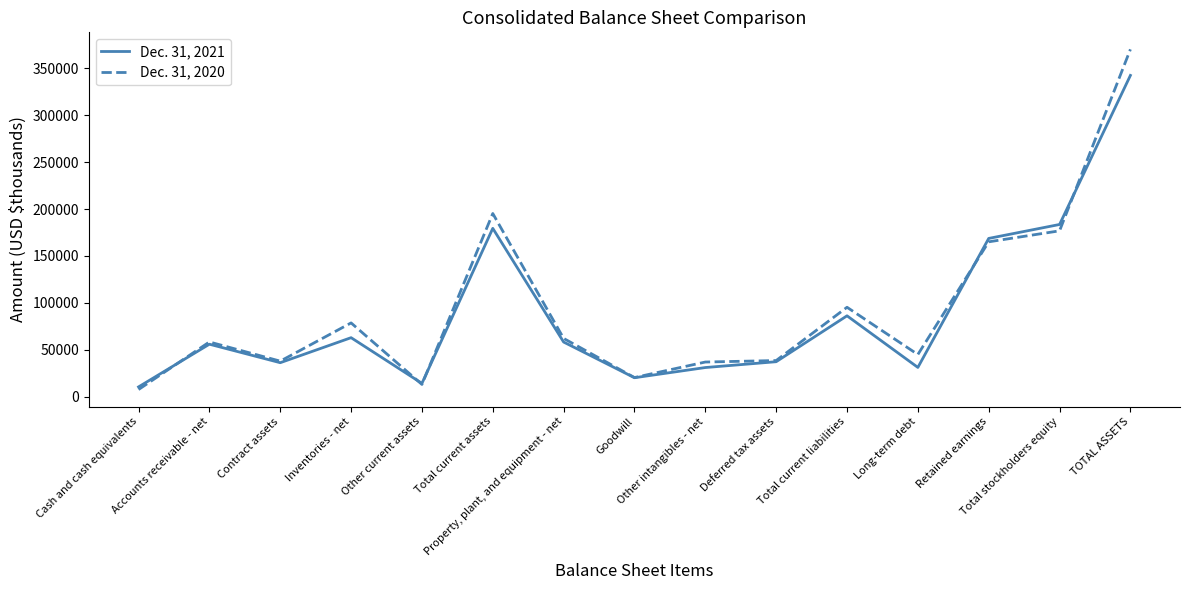

List the series in order of their peak value, highest first.

Dec. 31, 2020, Dec. 31, 2021